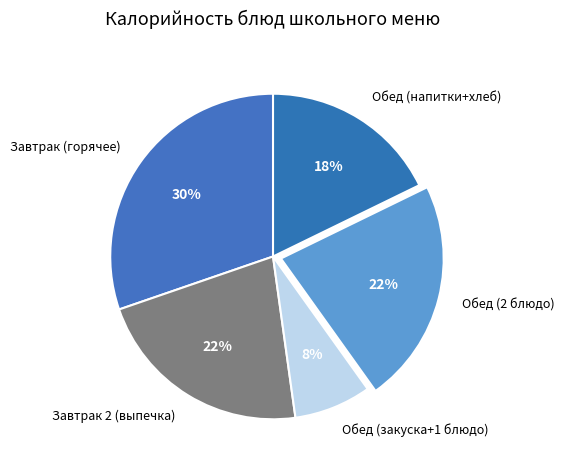

To the nearest percent, what is the combined percentage of Завтрак (горячее) and Обед (закуска+1 блюдо)?

38%